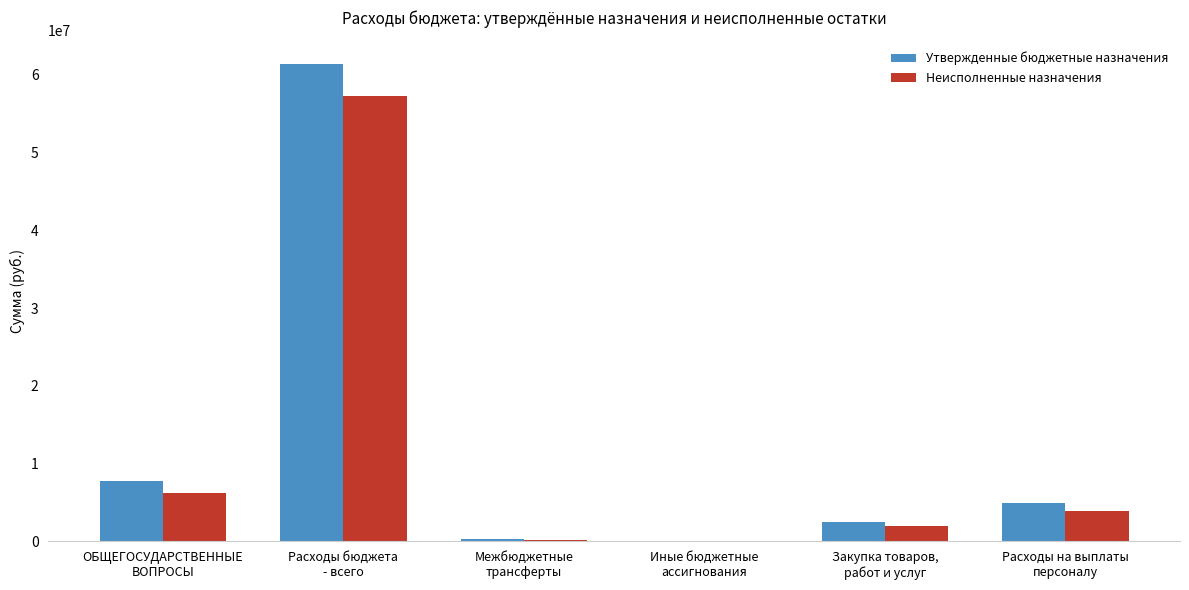

How many groups of bars are there?

6